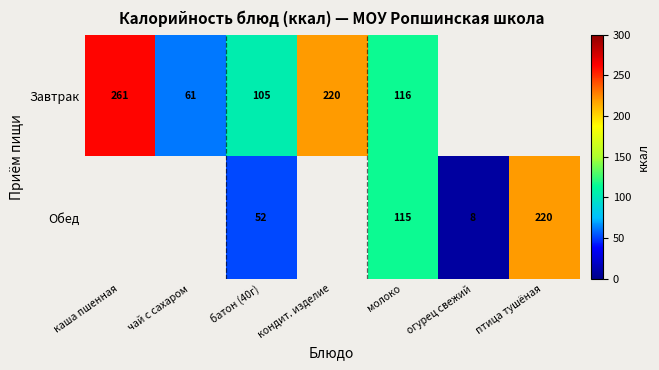

Is it true that Обед equals 54.4 at птица тушёная?

False